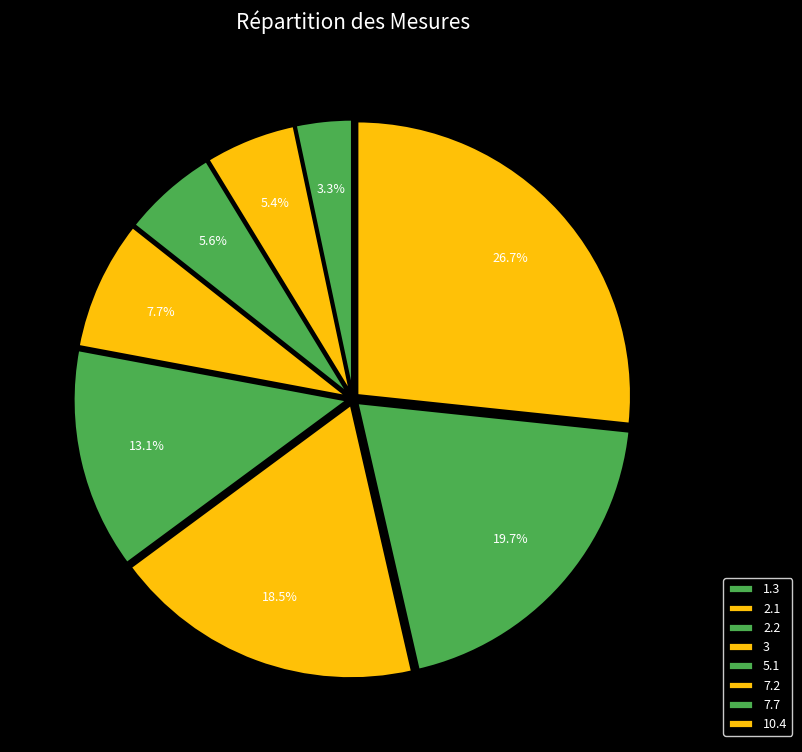

Does 5.1 account for over 50% of the chart?

No